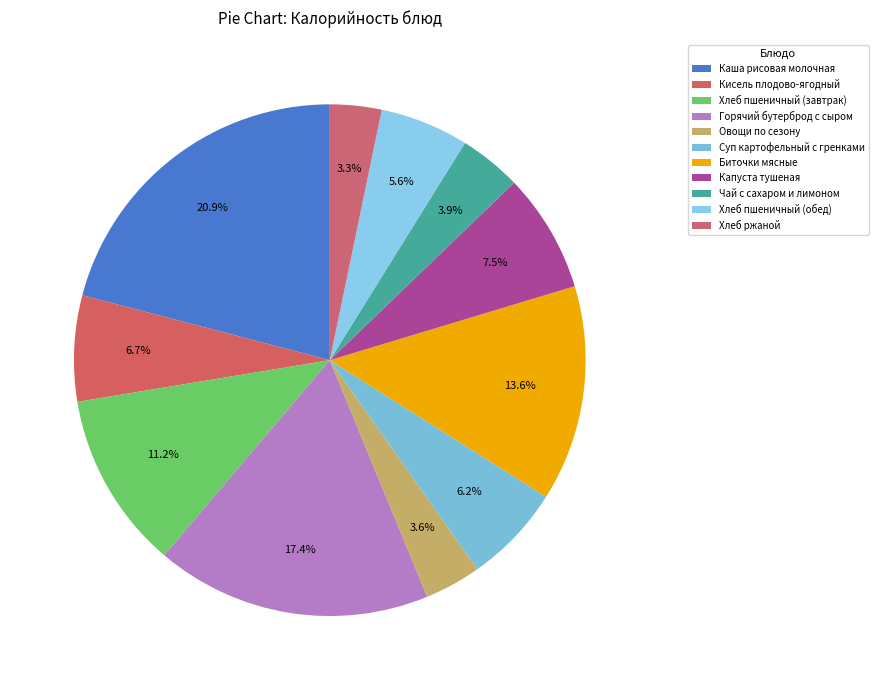

Does Каша рисовая молочная account for over 50% of the chart?

No